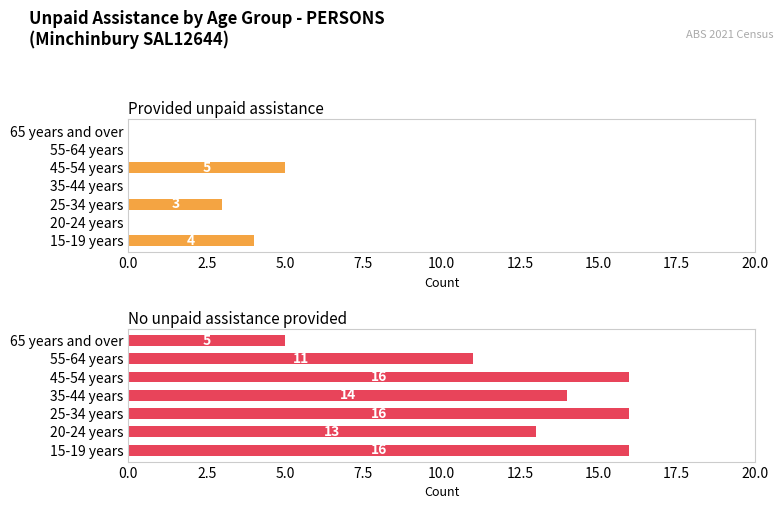

How many data points does each series have?

7